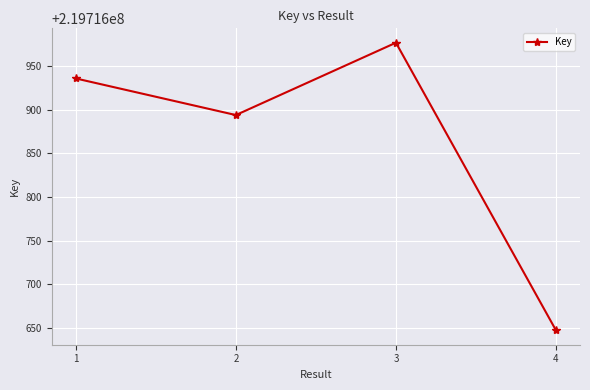

The value at 4 is 115573439. True or false?

False